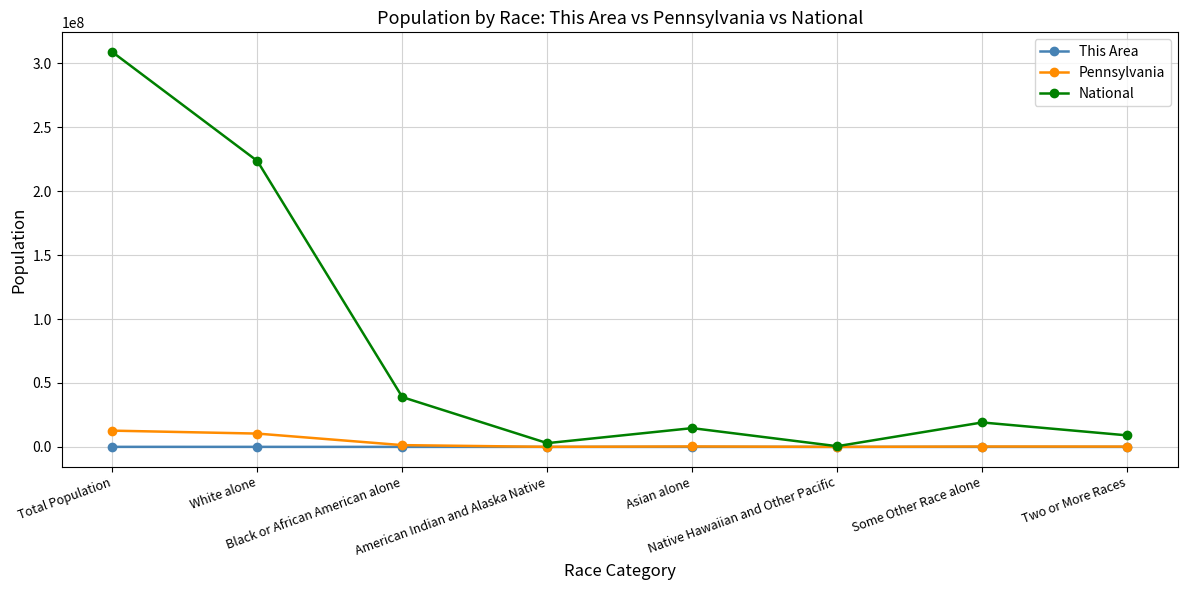

In National, how many points are lower than both neighbors (excluding endpoints)?

2